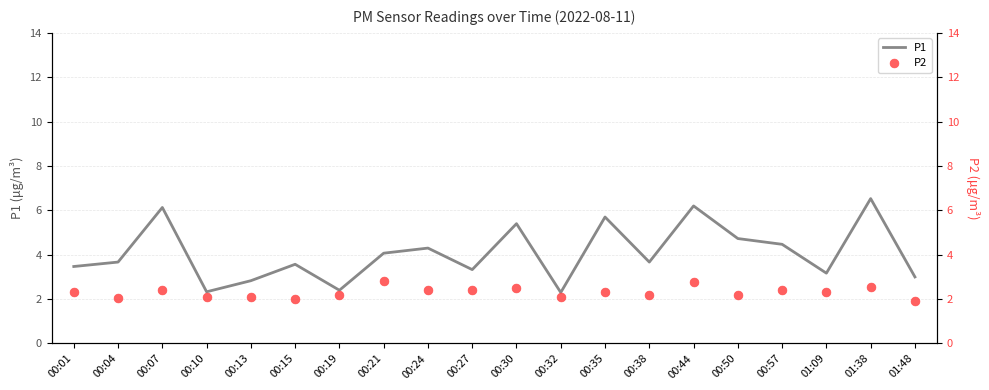

Which series reaches the minimum Y coordinate?

P2